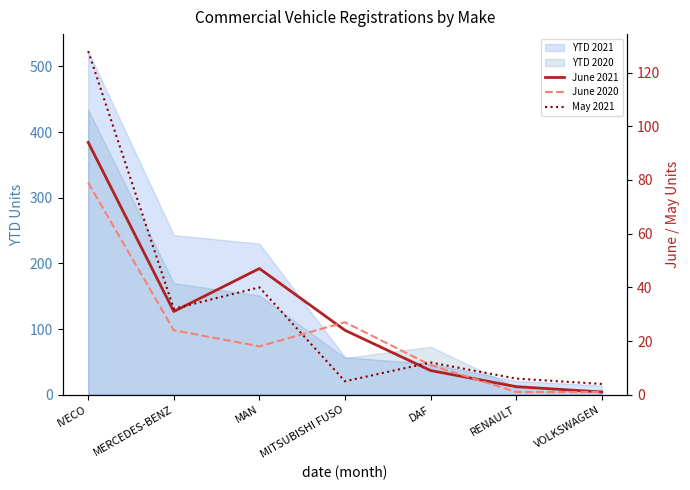

True or false: May 2021 and June 2021 cross at least once.

True